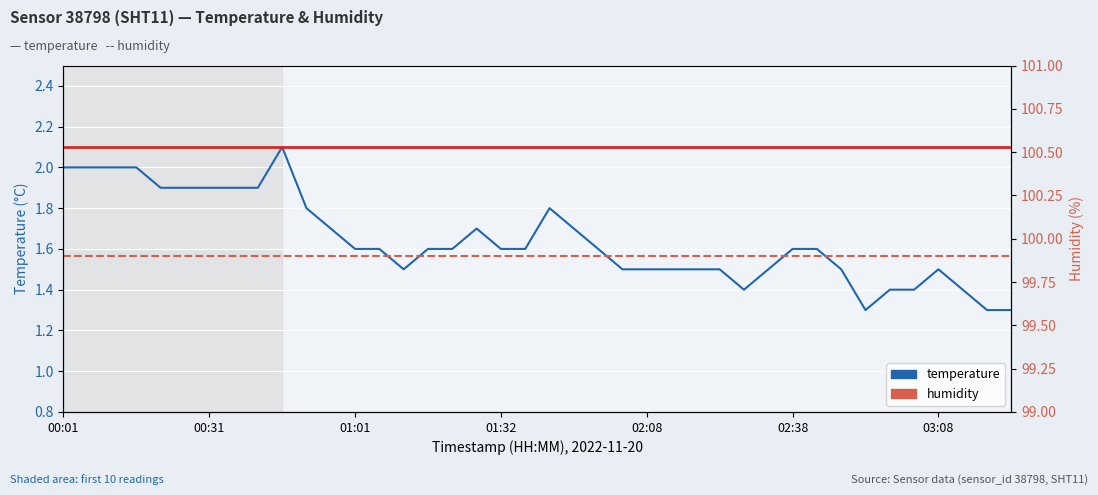

Which series has the widest spread of values?

temperature